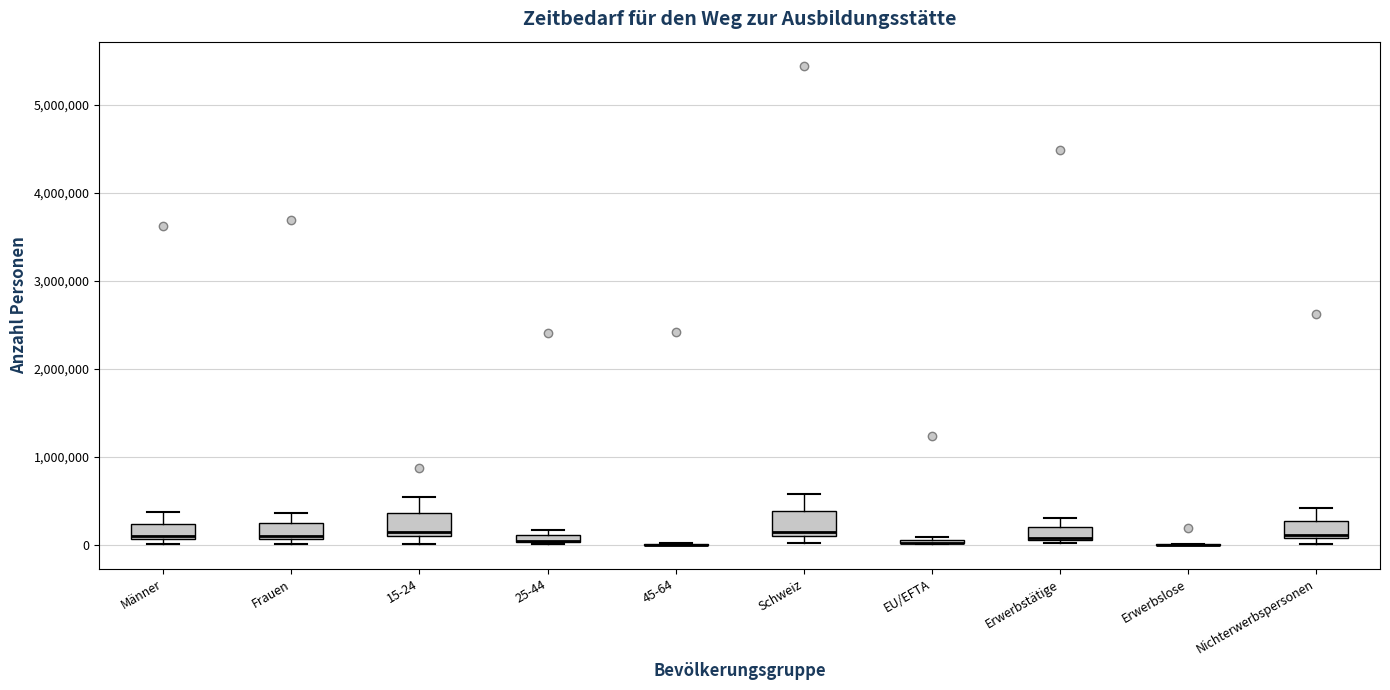

Where is the lower edge of the box for Männer on the y-axis? The values are not printed on the chart, so give them approximately, as read against the axis.

100000